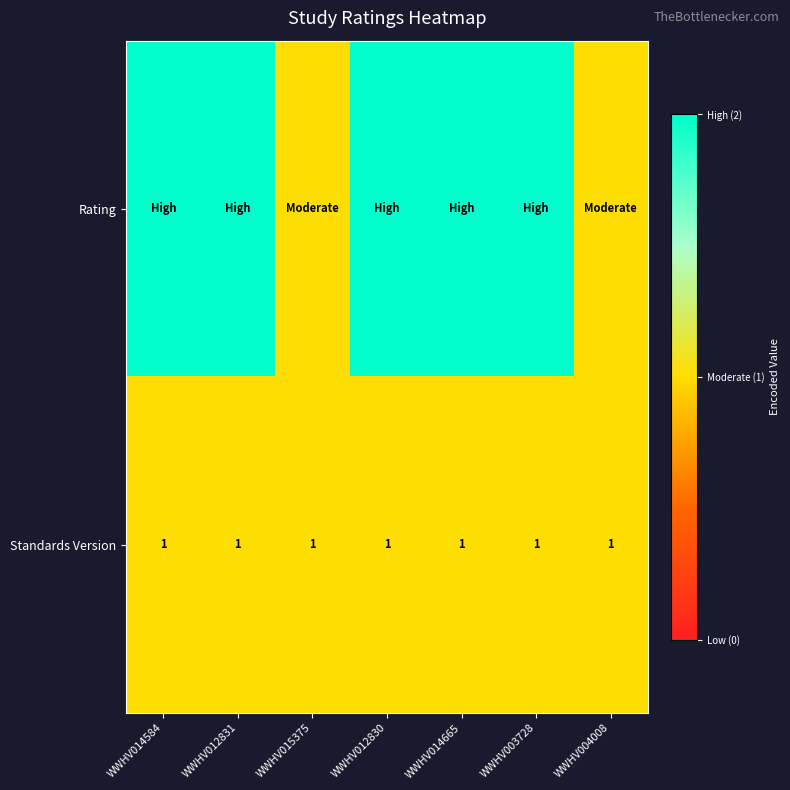

The value of Standards Version at WWHV015375 is 1. True or false?

True